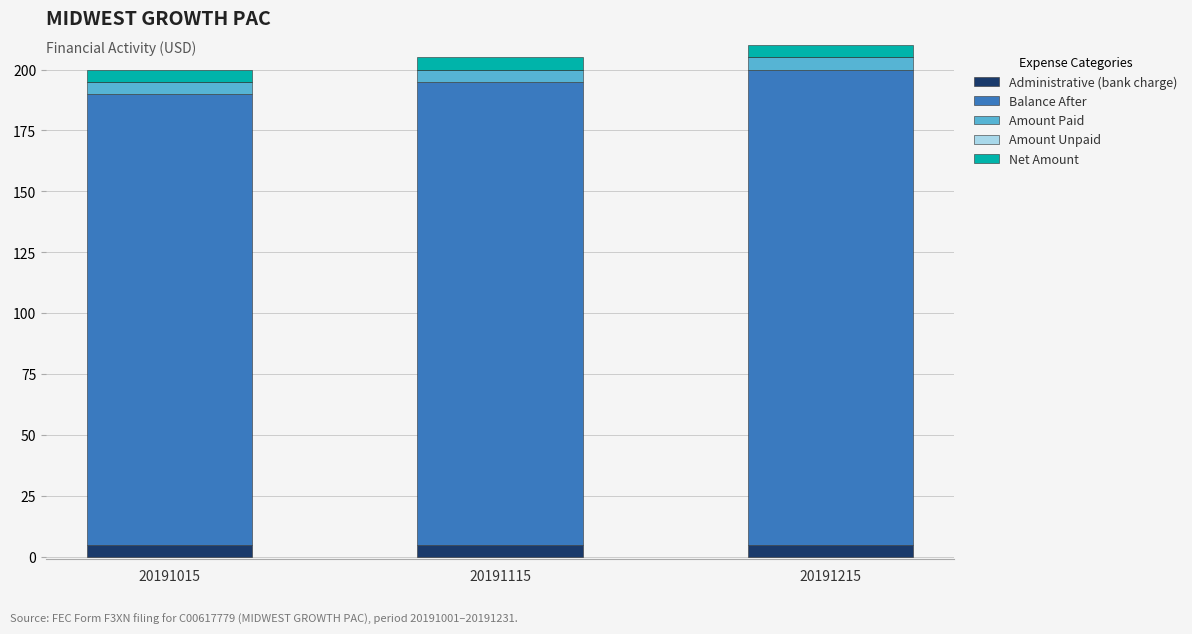

The value of Administrative (bank charge) at 20191015 is 5. True or false?

True